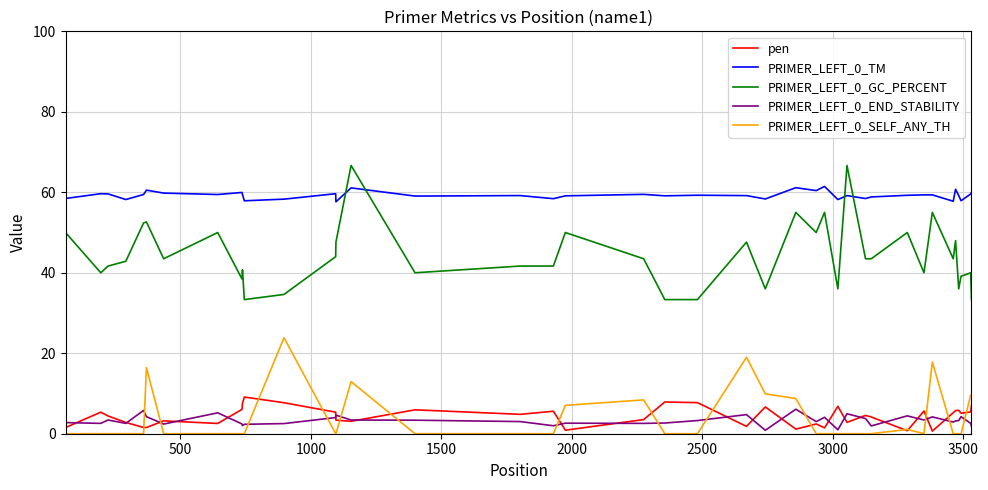

What are all the series names shown in the legend?

pen, PRIMER_LEFT_0_TM, PRIMER_LEFT_0_GC_PERCENT, PRIMER_LEFT_0_END_STABILITY, PRIMER_LEFT_0_SELF_ANY_TH